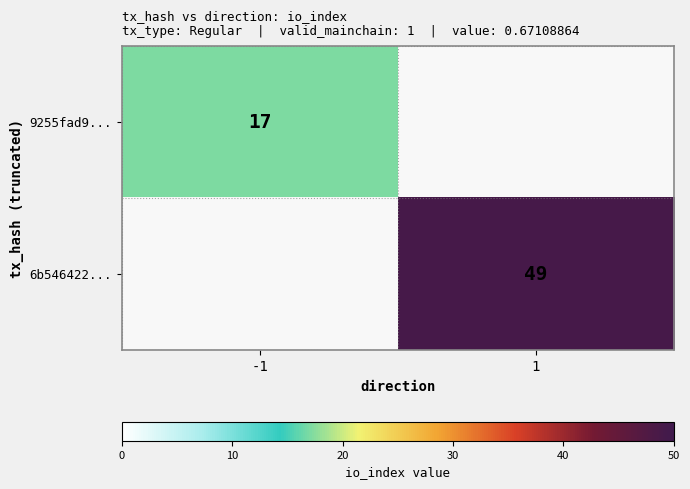

Is it true that 9255fad9... equals 17 at -1?

True